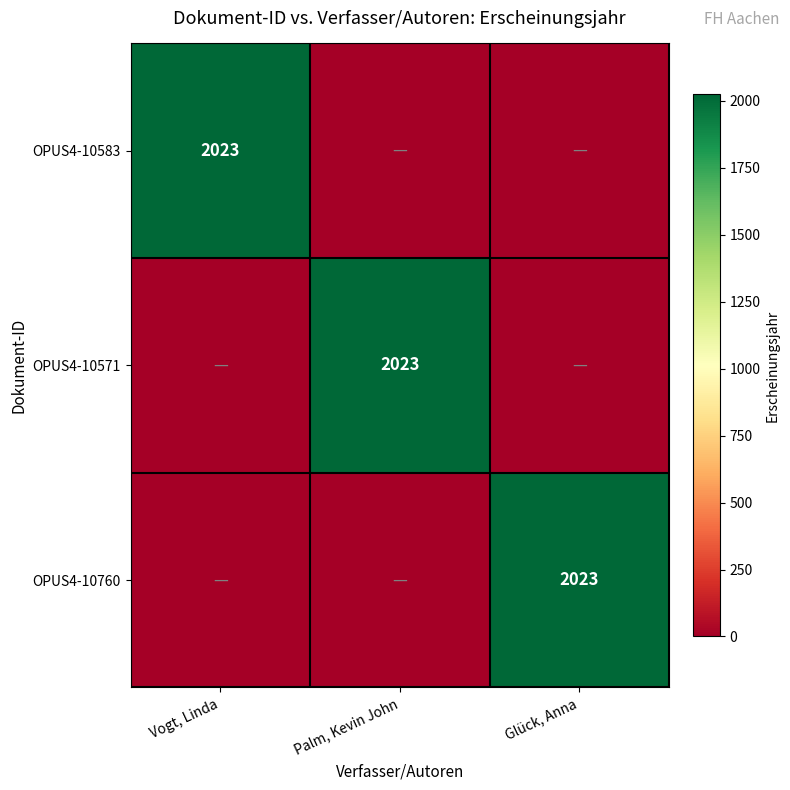

The OPUS4-10583 series shows 2023 at Vogt, Linda. True or false?

True